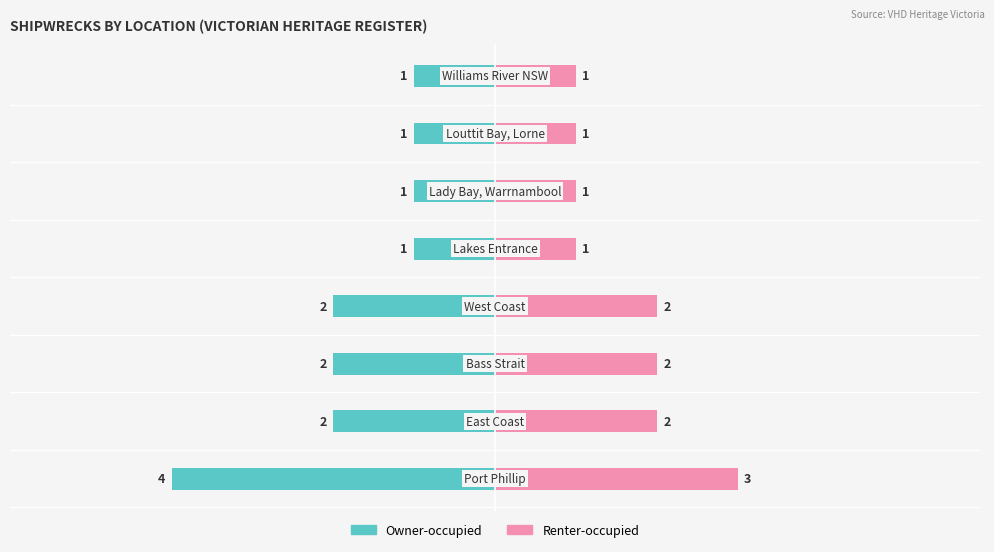

What are all the series names shown in the legend?

Owner-occupied, Renter-occupied